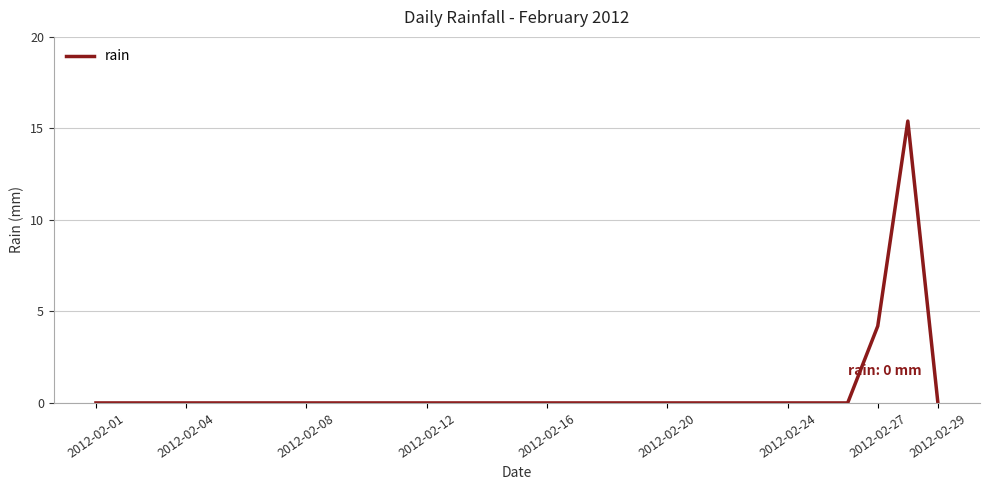

What is the difference between the maximum and minimum values?

15.4